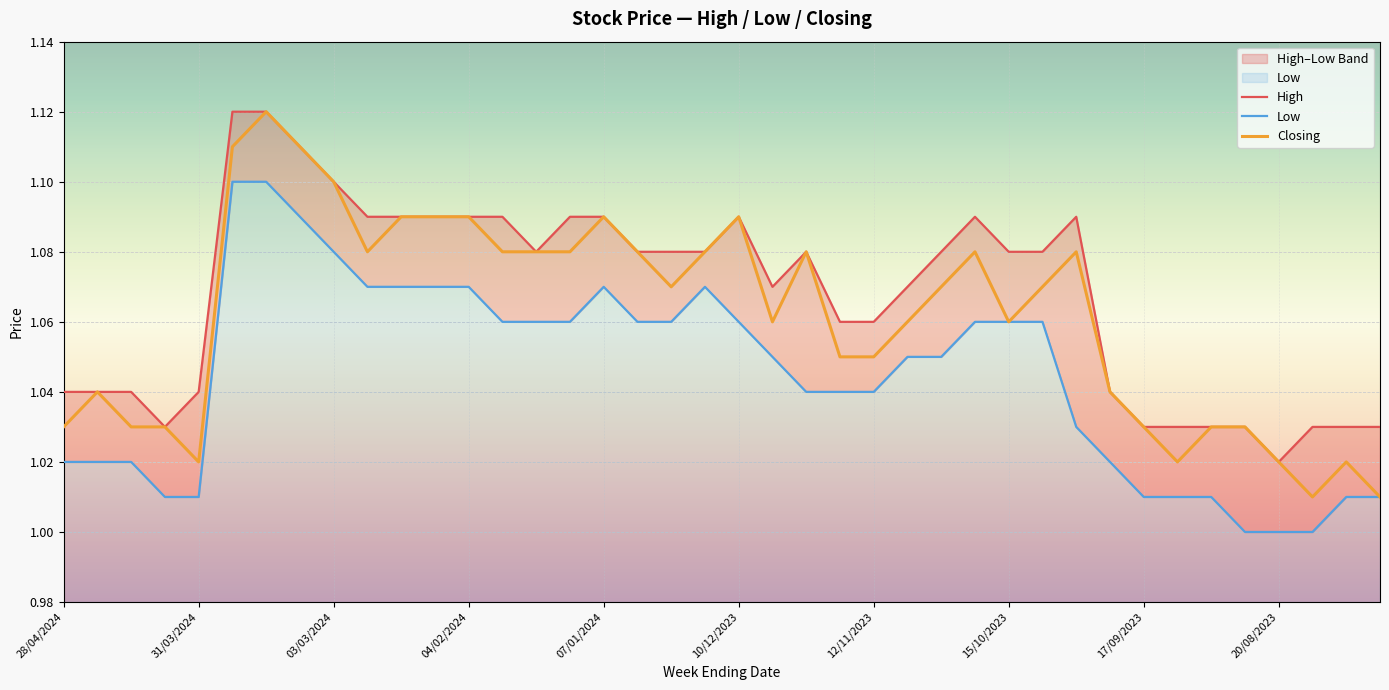

What value does the High series have at 23?

1.1